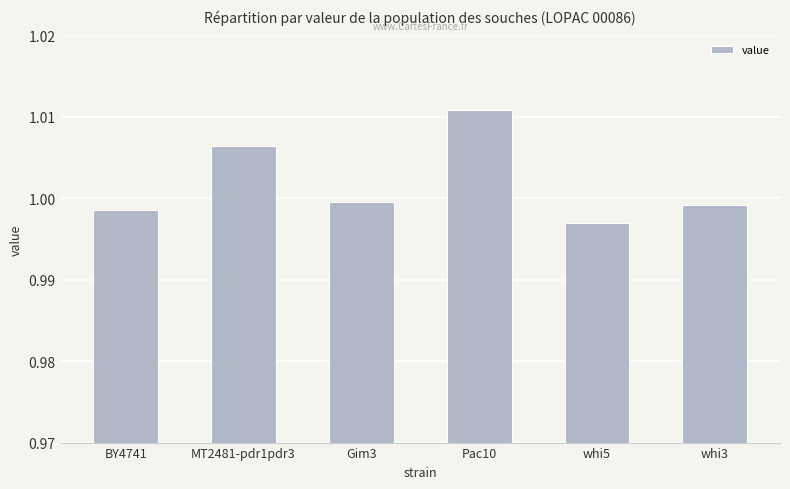

Count the number of data series in this chart.

1